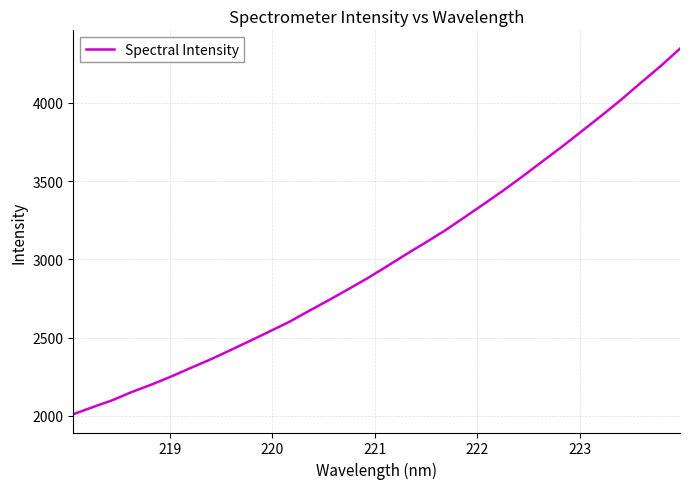

What is the smallest value displayed?

2010.1